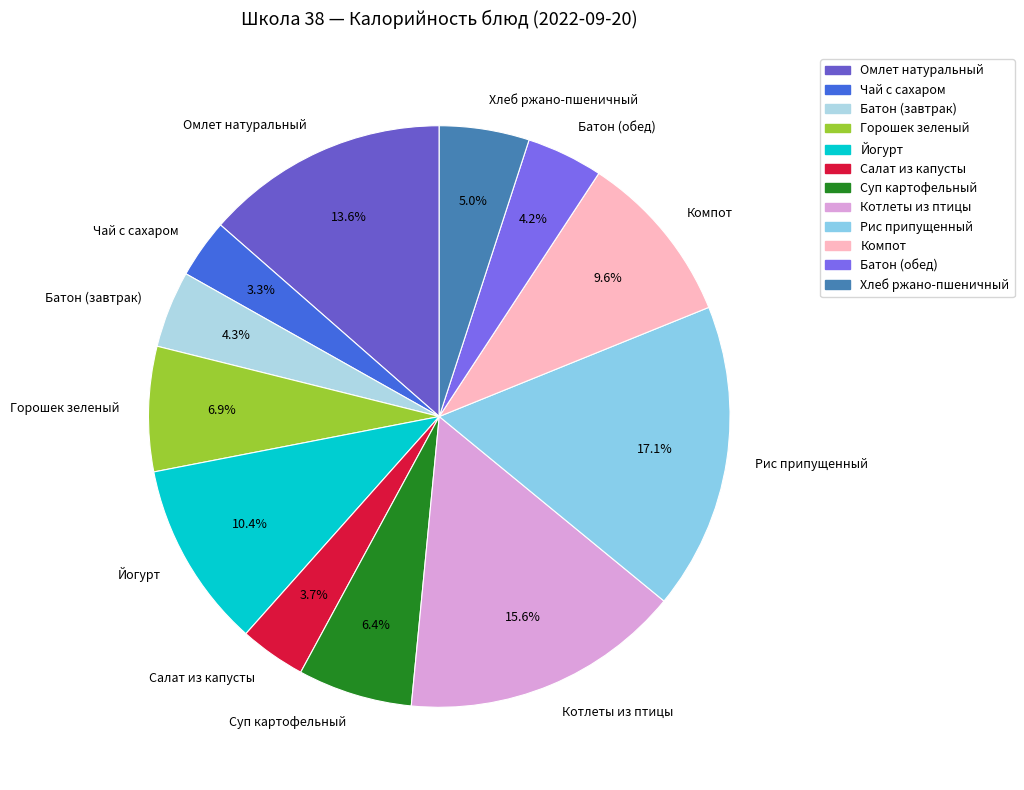

To the nearest percent, what is the average slice percentage?

8%